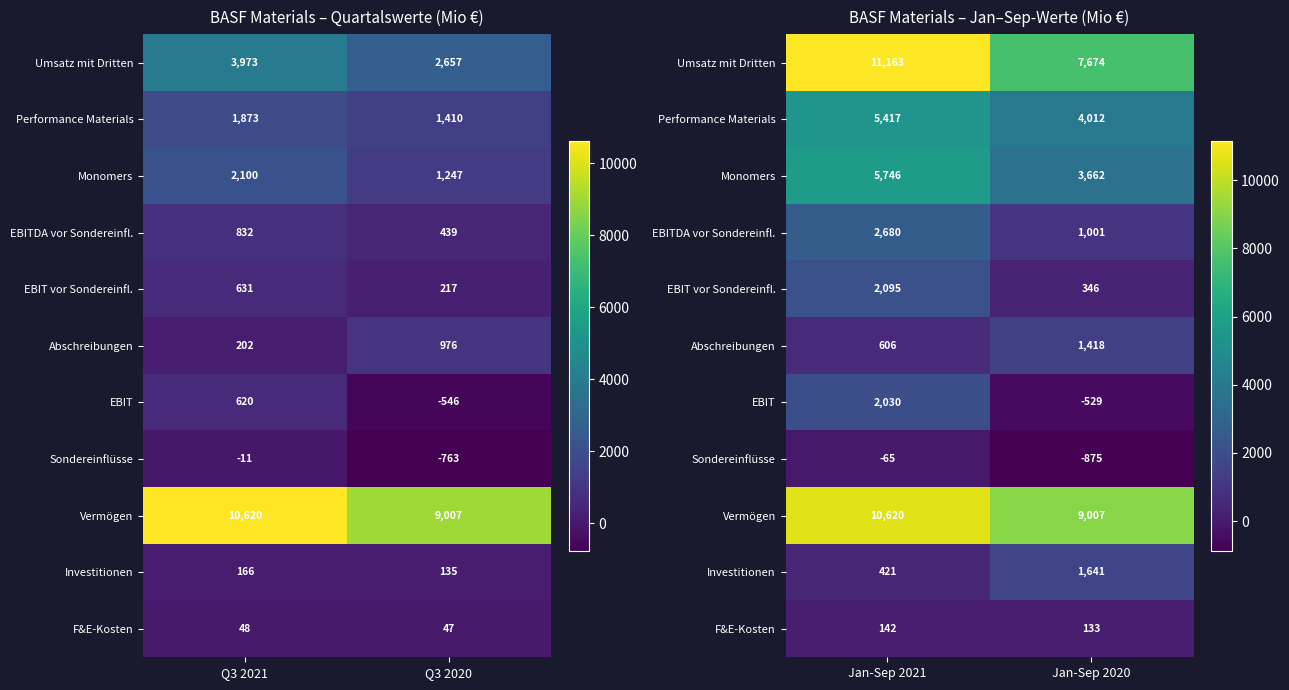

What is the difference between the maximum and minimum values in the EBIT series?

2559